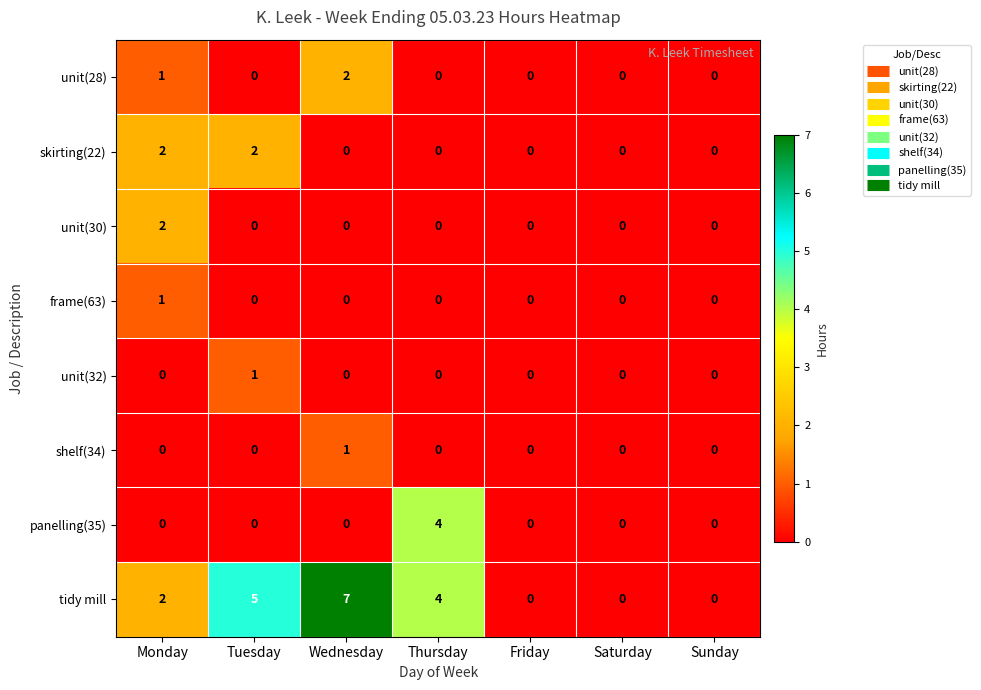

The unit(28) series shows 0 at Tuesday. True or false?

True